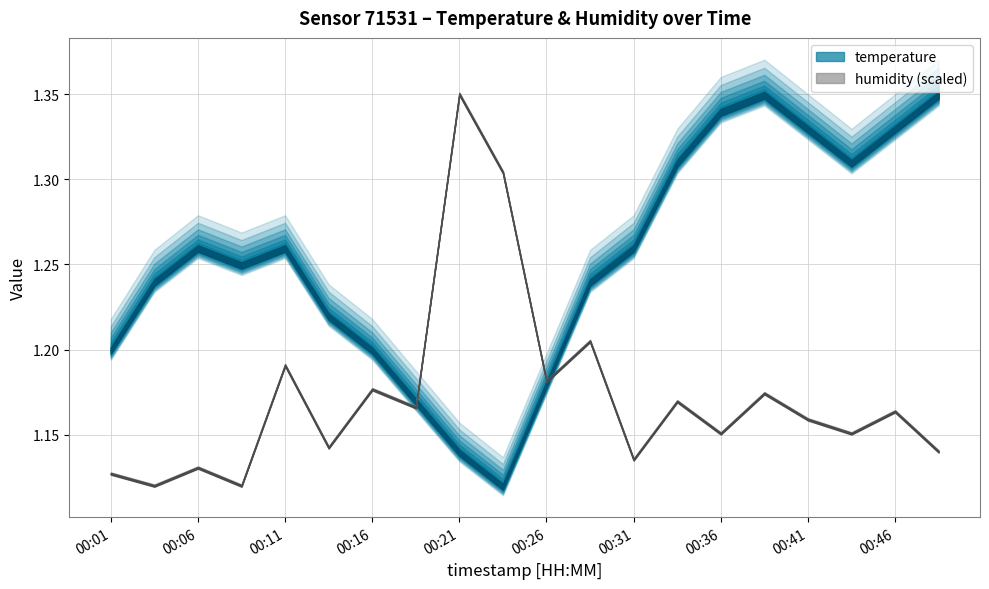

How many series are shown in this chart?

2